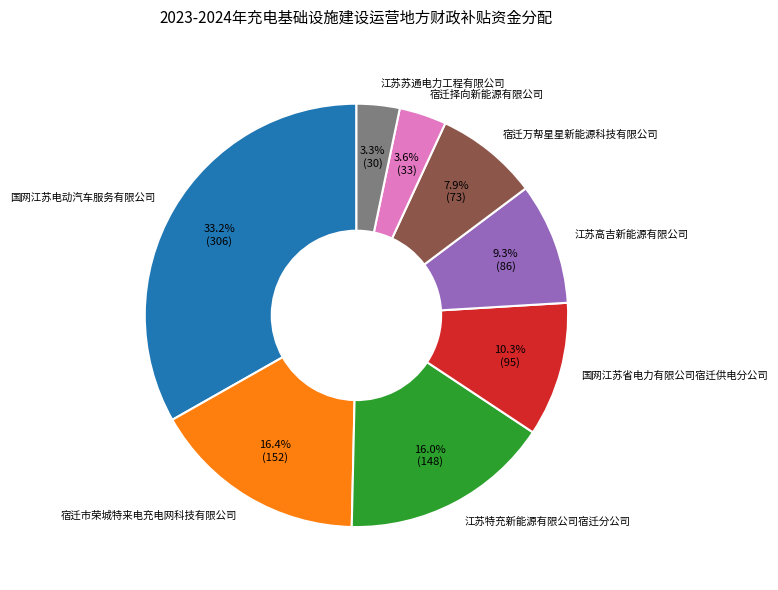

True or false: 国网江苏省电力有限公司宿迁供电分公司 accounts for 10% of the total.

True